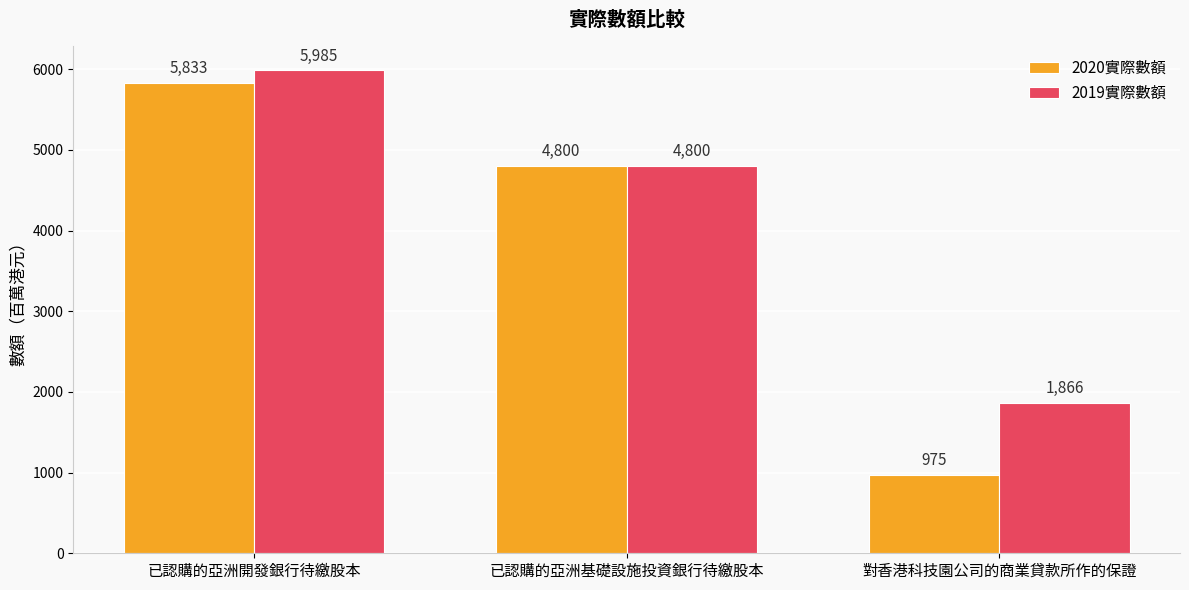

What is the label of the 1st bar from the left?

已認購的亞洲開發銀行待繳股本